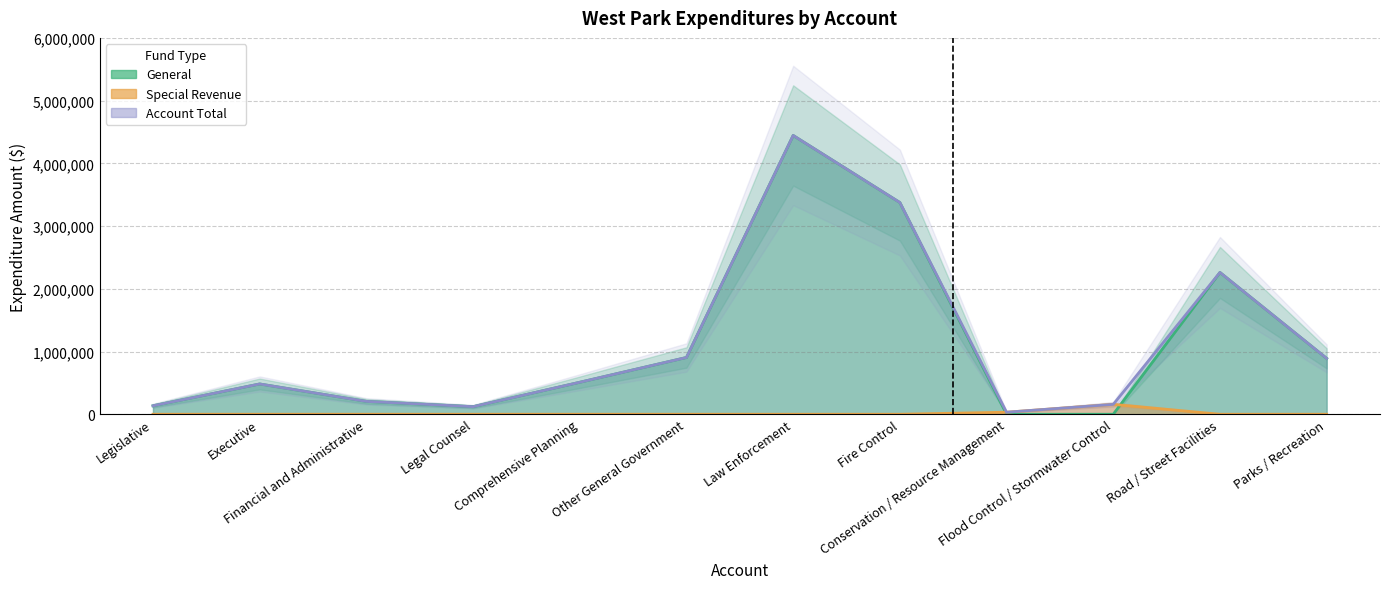

What is the total value across all series at Legal Counsel?

241272